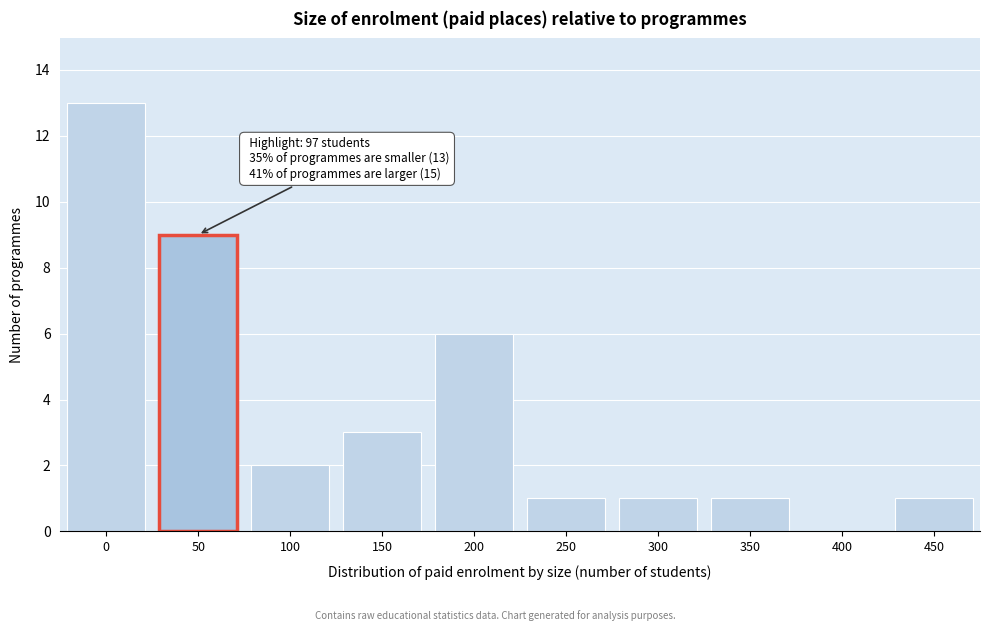

Reading left to right, extract all data points from this chart.

0=13	50=9	100=2	150=3	200=6	250=1	300=1	350=1	400=0	450=1